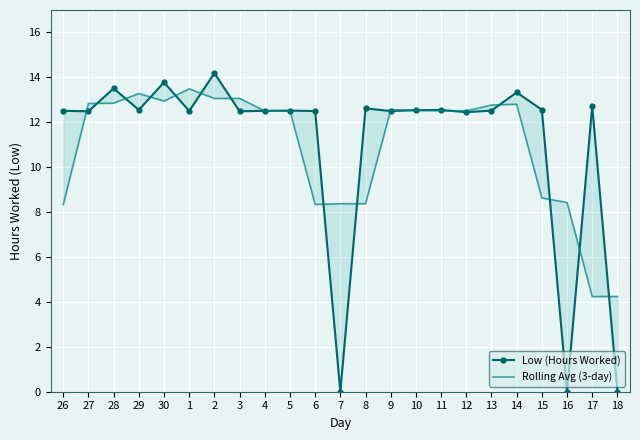

What are all the series names shown in the legend?

Low (Hours Worked), Rolling Avg (3-day)